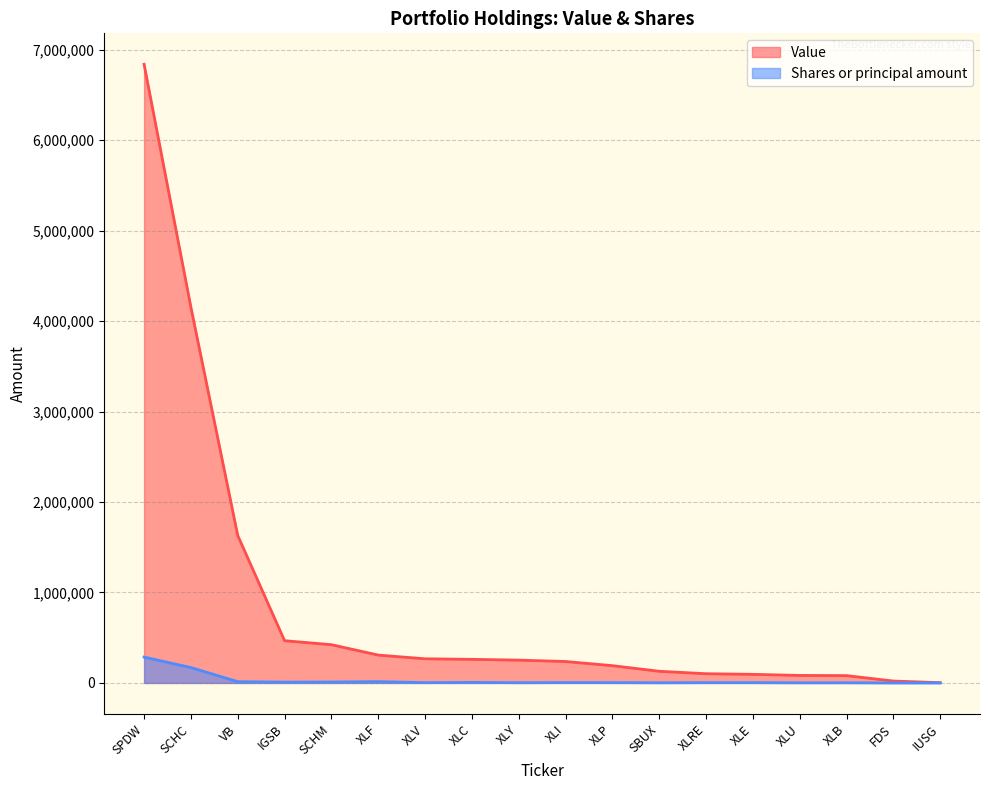

Where is the first local maximum for Shares or principal amount?

XLF